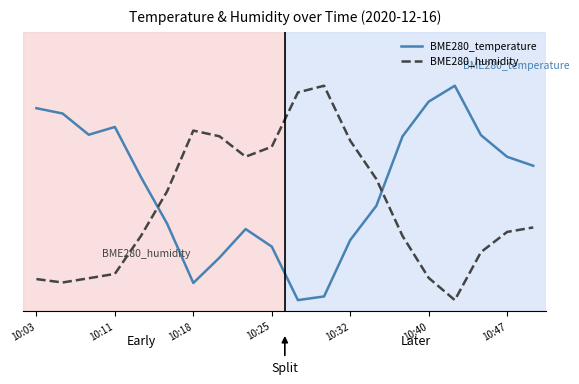

True or false: BME280_humidity and BME280_temperature intersect in this chart.

True